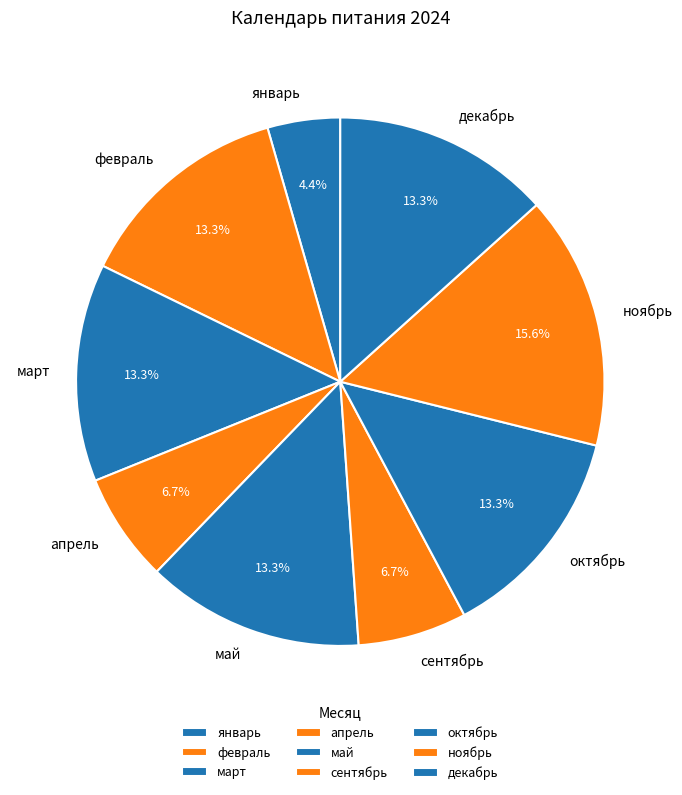

To the nearest percent, what is the average slice percentage?

11%